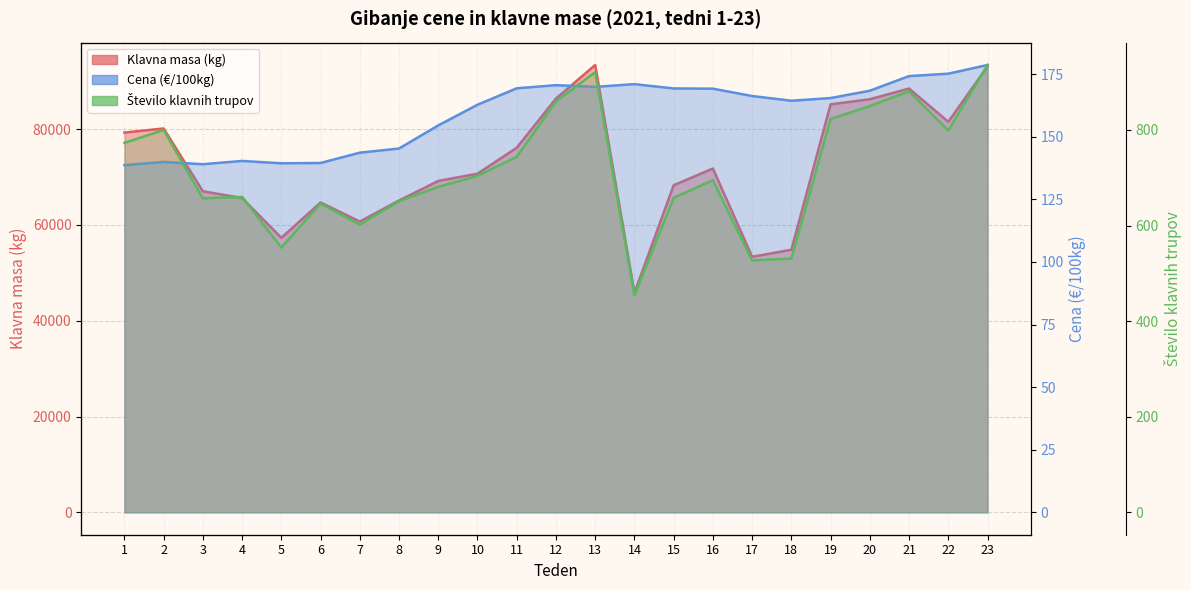

What is the minimum value for Število klavnih trupov?

454.0